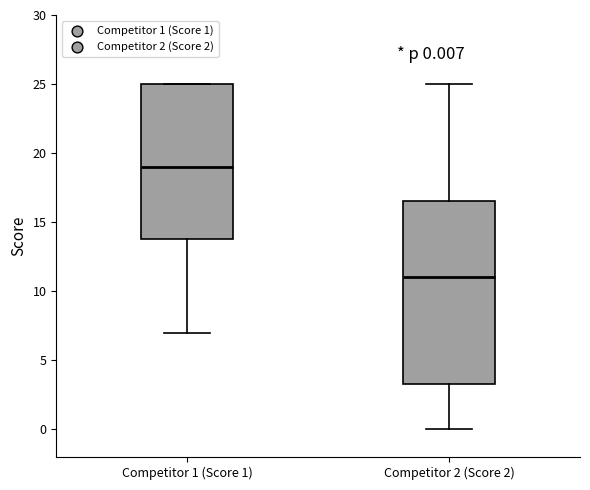

Which box is the tallest, from its lower edge to its upper edge?

Competitor 2 (Score 2)